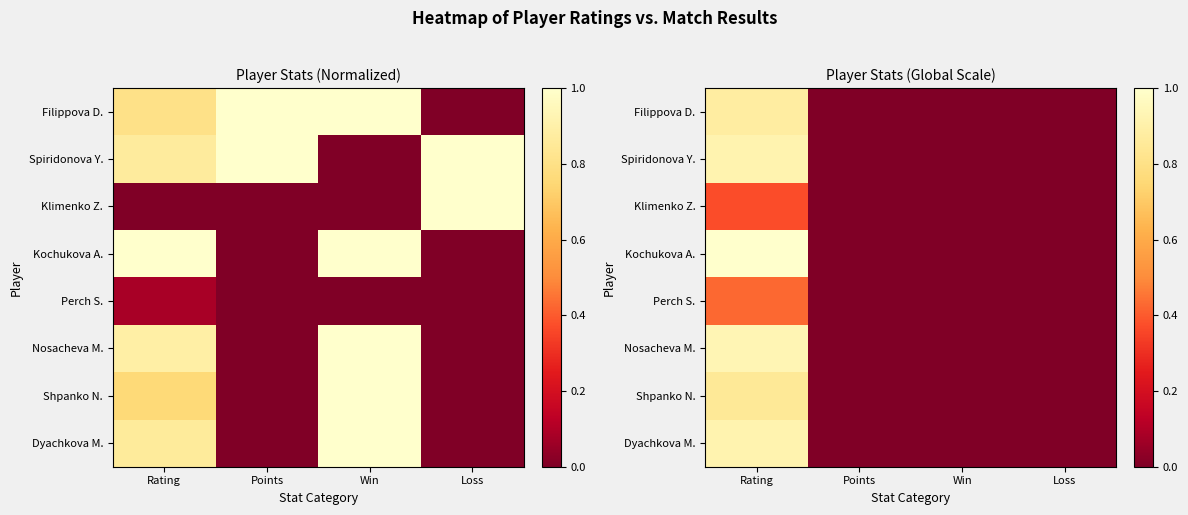

How many values in Spiridonova Y. are above zero?

3